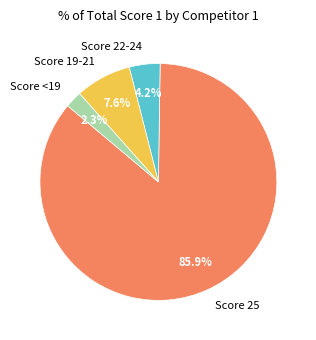

Which slice is the smallest?

Score <19